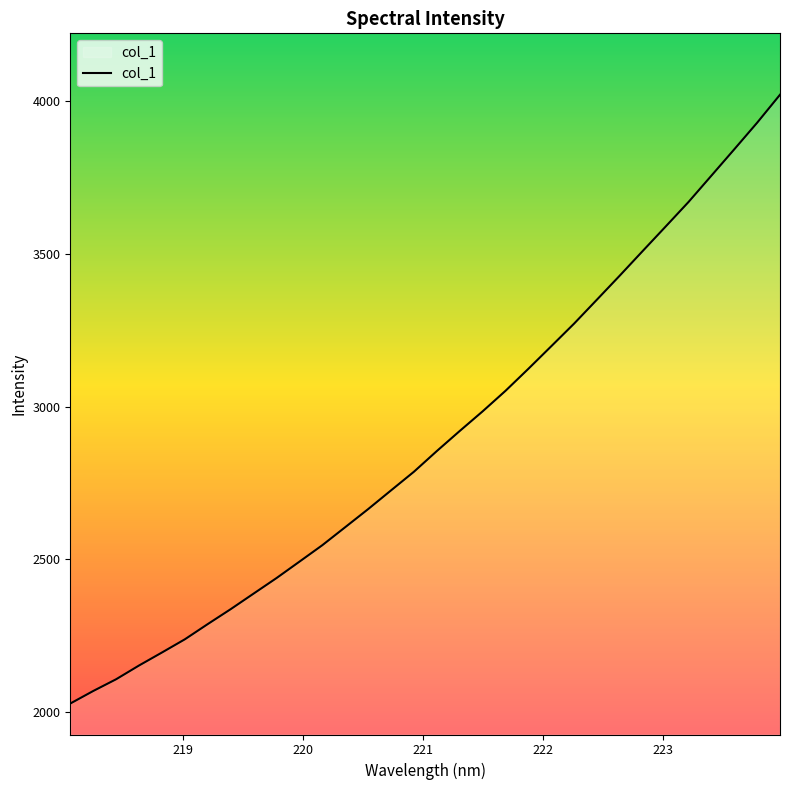

What is the difference between the maximum and minimum values?

1994.0